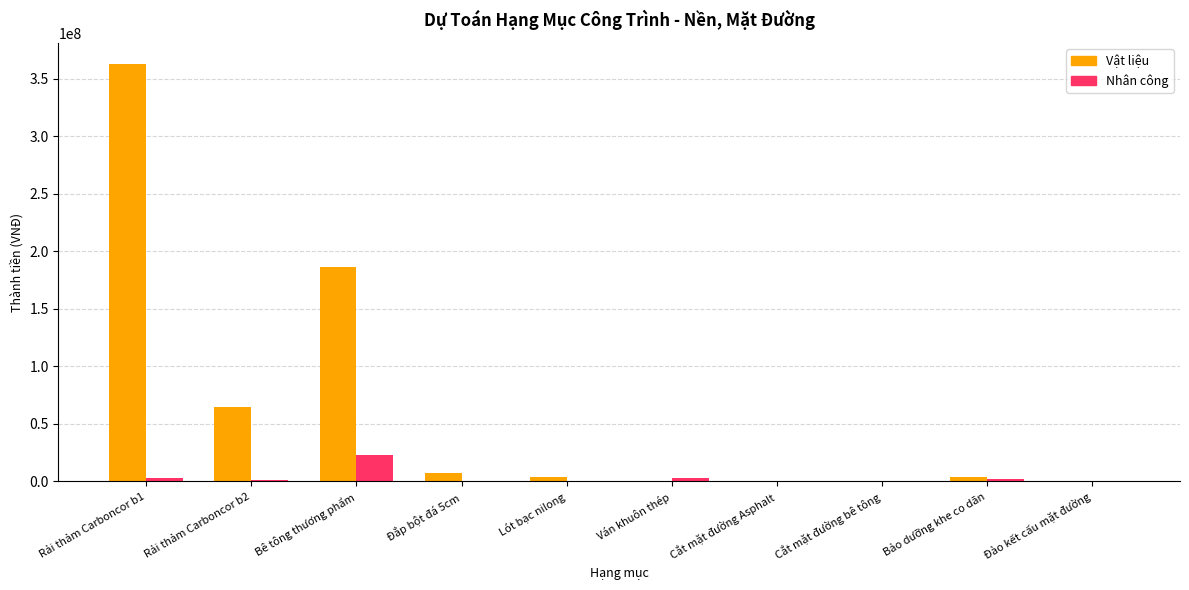

Which series has the largest range (max minus min)?

Vật liệu